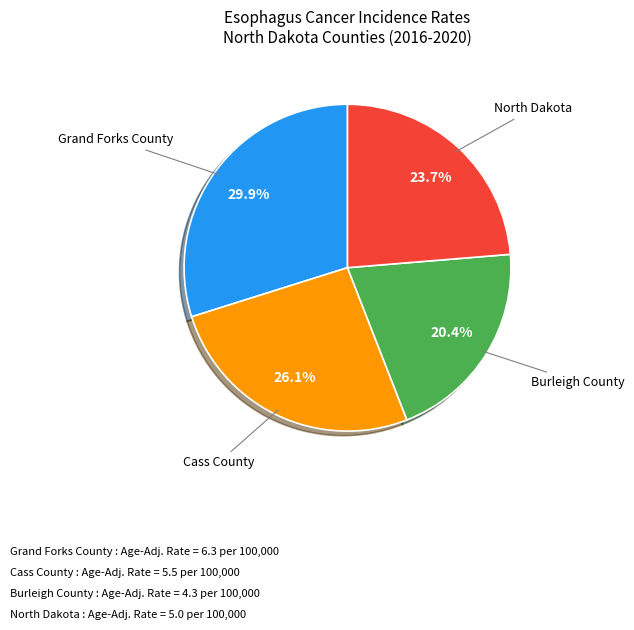

Is it true that Burleigh County is 31% of the pie?

False